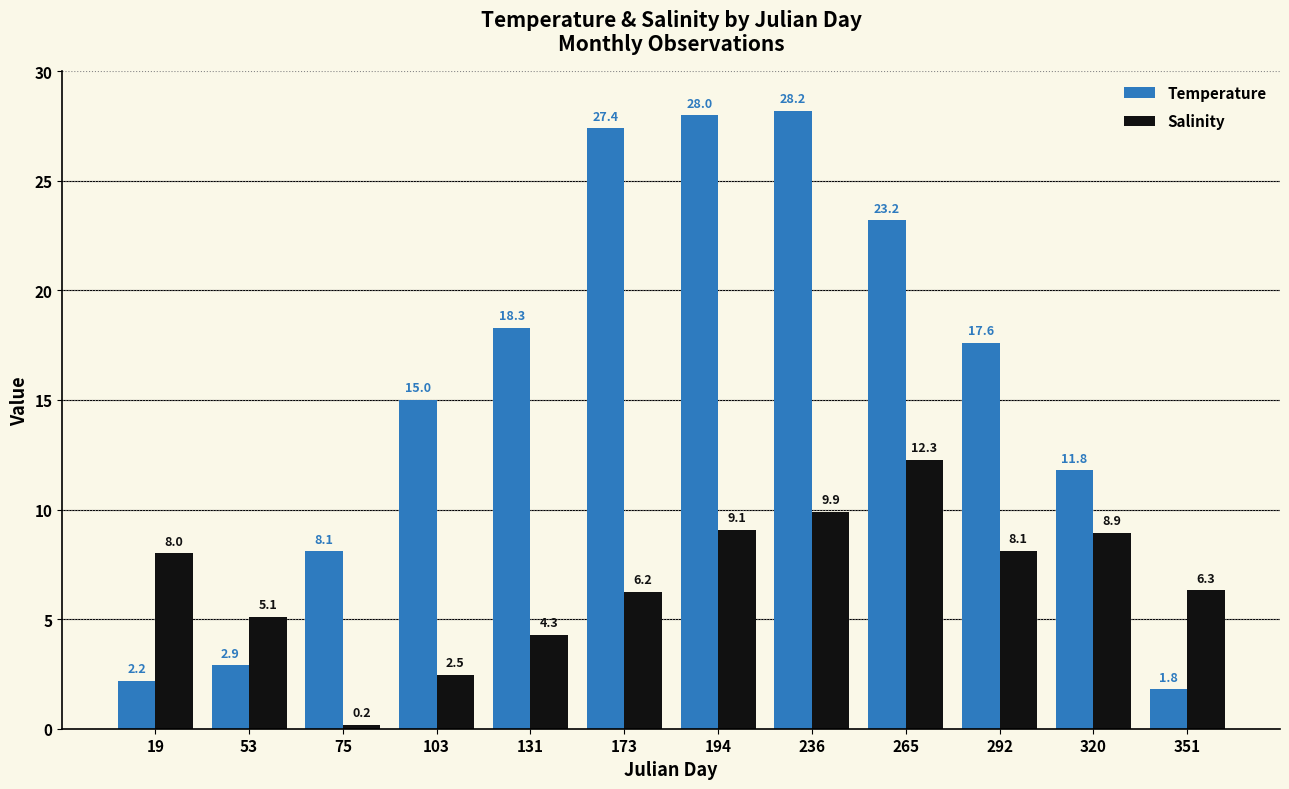

What is the difference between the highest and lowest values at 292?

9.5